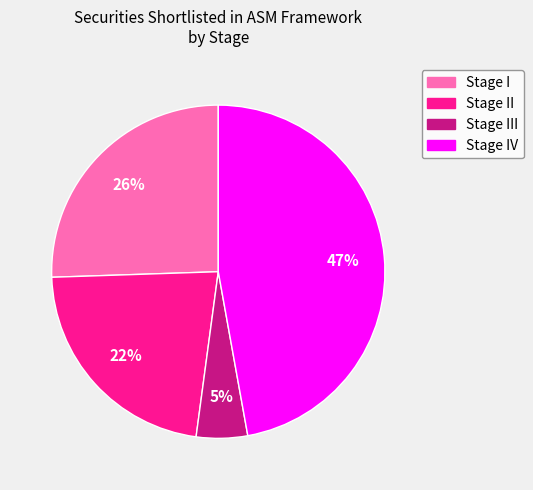

Is there any slice that represents more than half of the pie?

No